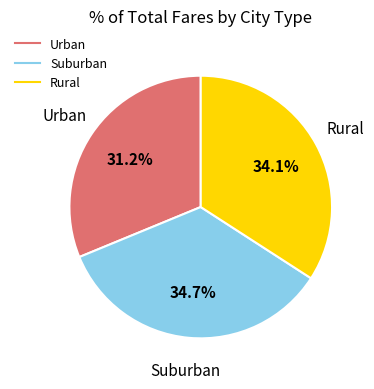

Is there a majority slice in this chart?

No